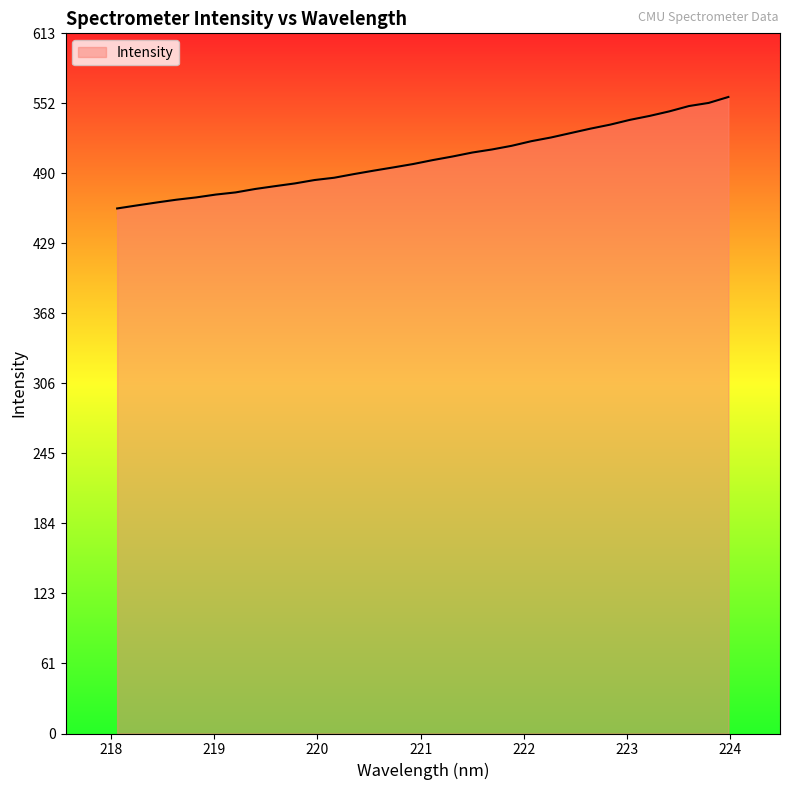

What is the maximum value shown in the chart?

557.1